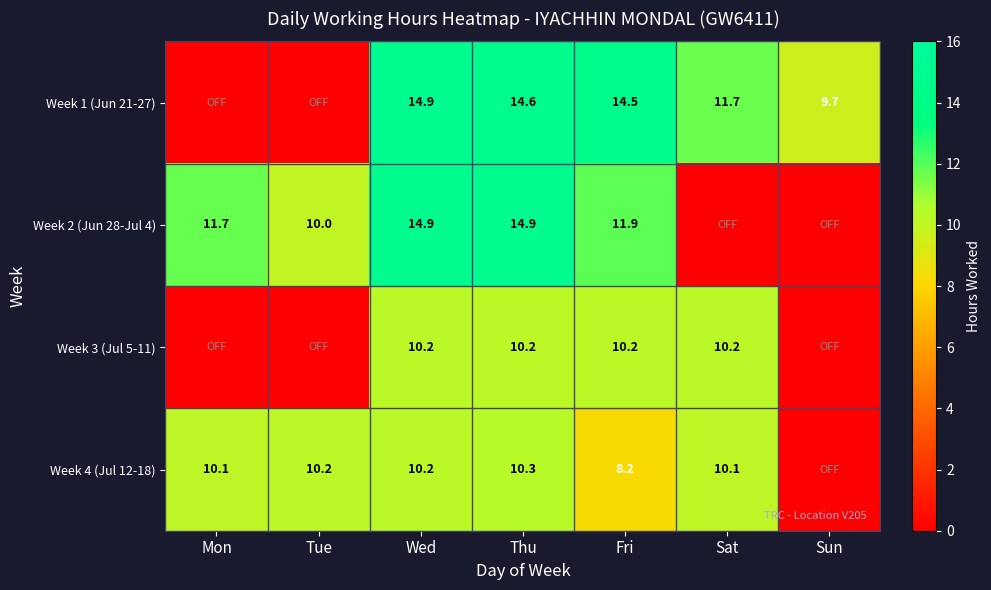

The value of Week 2 (Jun 28-Jul 4) at Wed is 14.9. True or false?

True